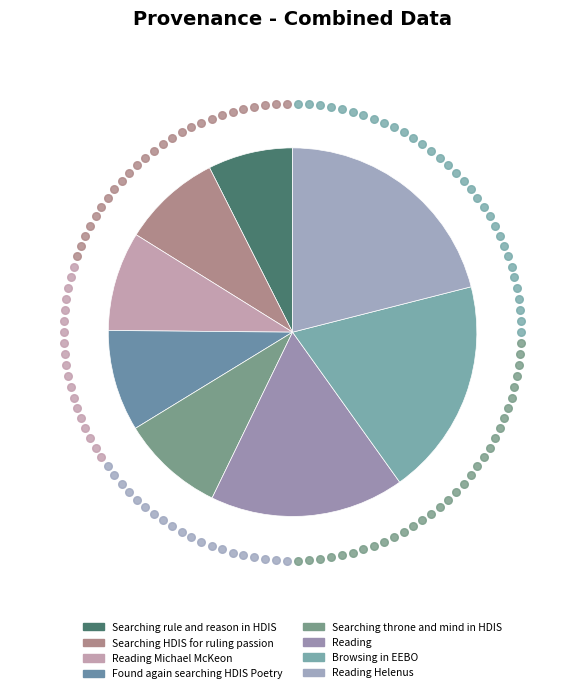

Approximately how many times larger is the value at Found again searching HDIS Poetry compared to Reading Helenus?

0.4